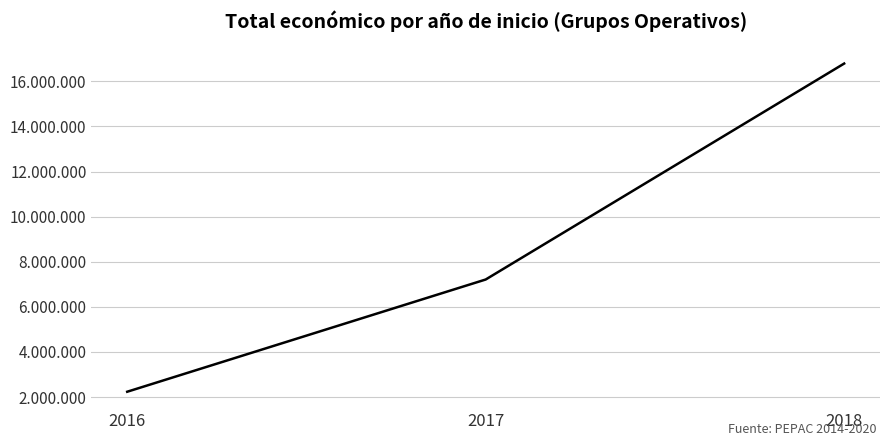

Approximately how many times larger is the value at 2016 compared to 2017?

0.3